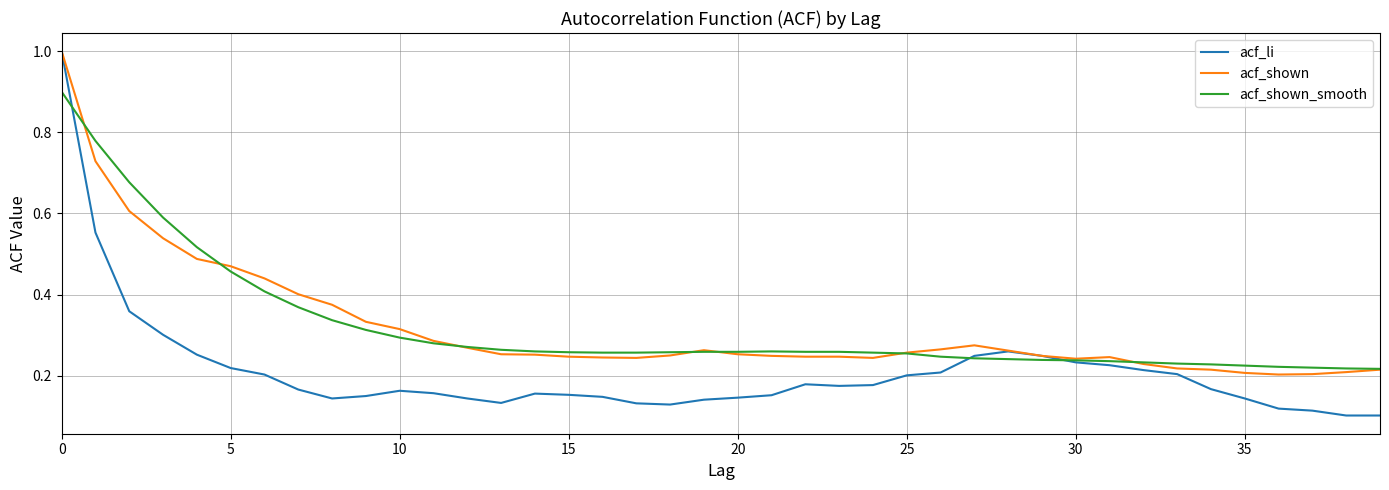

Does the chart have visible grid lines?

Yes